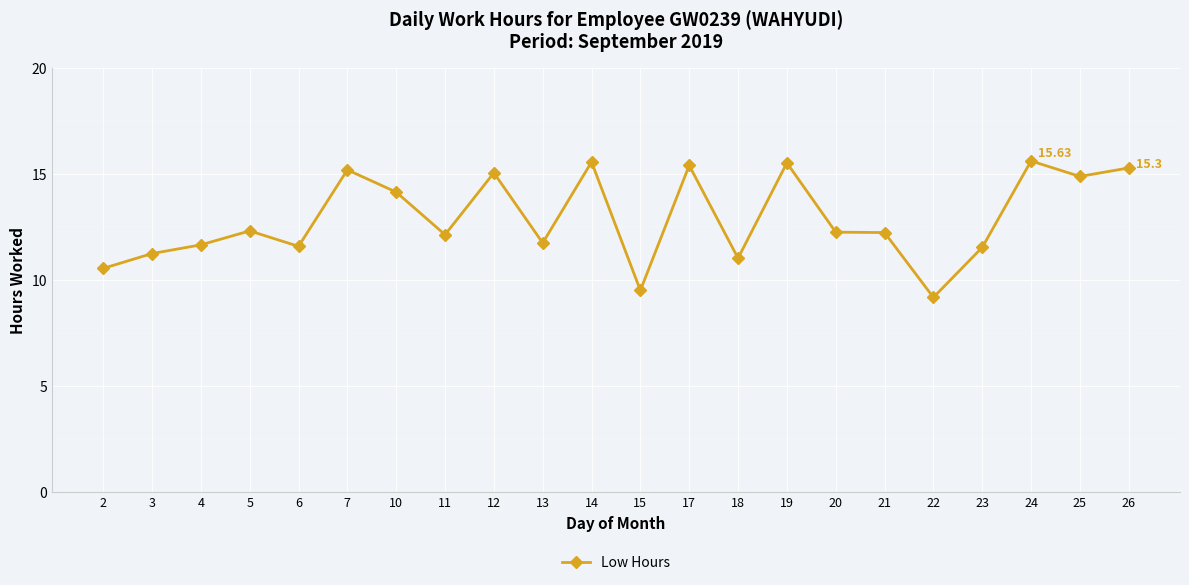

What is the sum of all values?

284.0